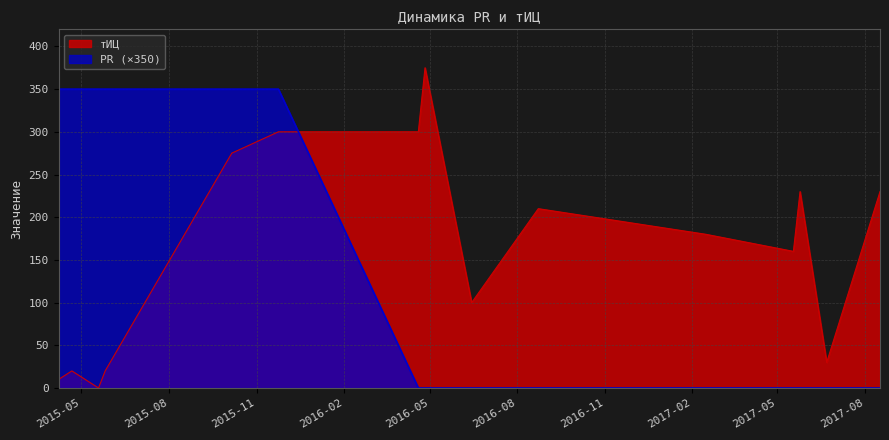

Which label corresponds to the largest value in the chart?

2016-04-26